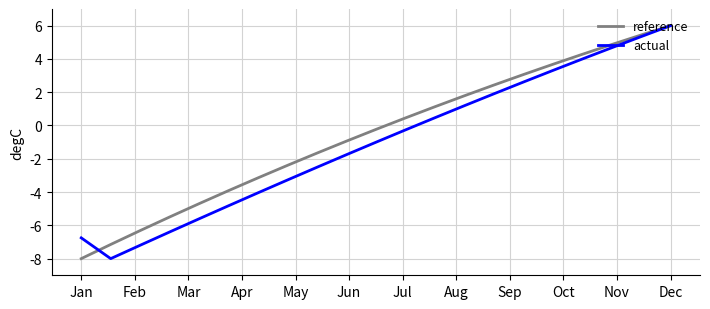

What is the greatest value displayed?

6.0